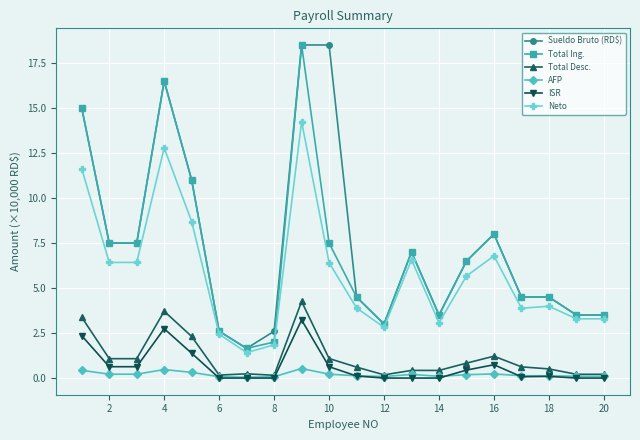

True or false: Total Ing. and Total Desc. intersect in this chart.

False